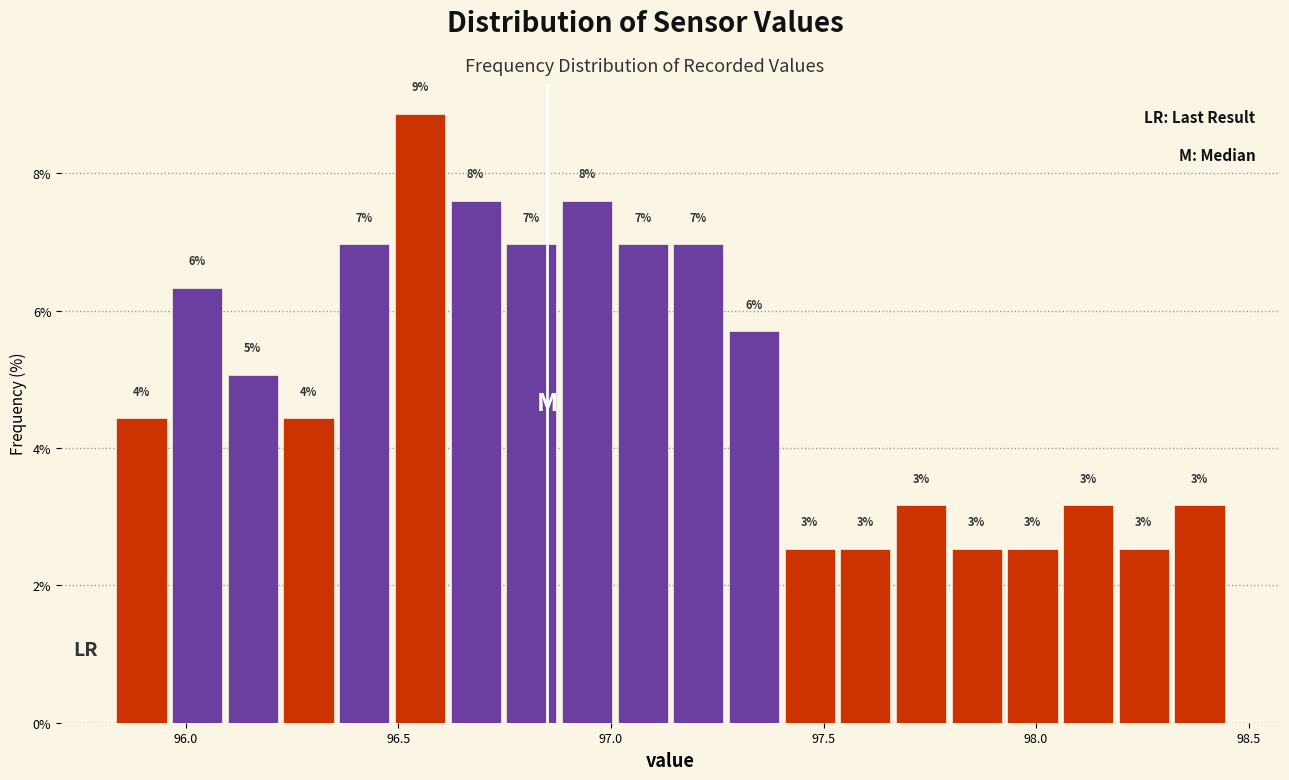

Around what value on the x-axis is the tallest bar? Give the approximate position of its centre, as read against the axis.

96.55